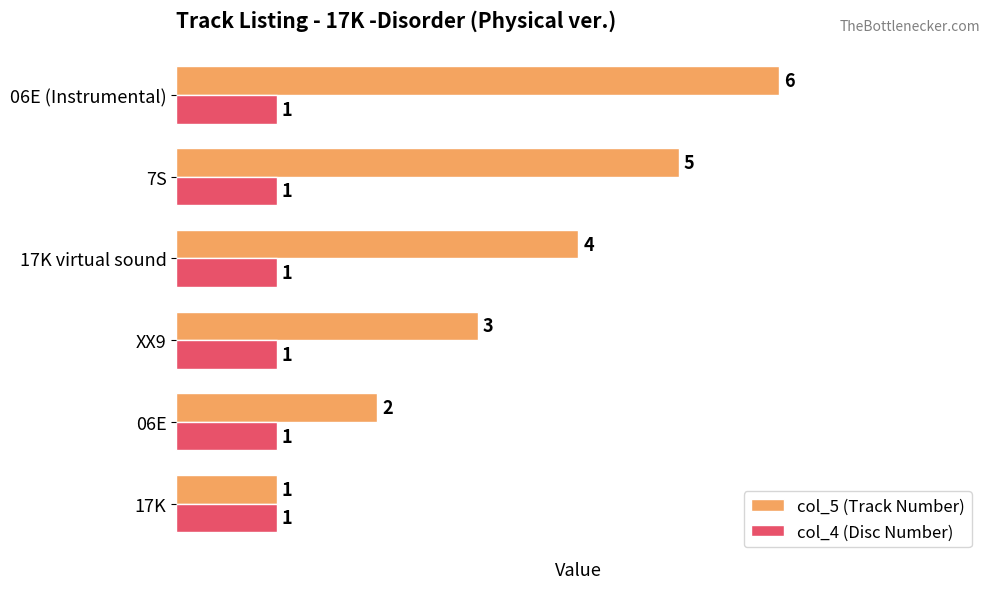

The value of col_5 (Track Number) at 06E (Instrumental) is 10. True or false?

False